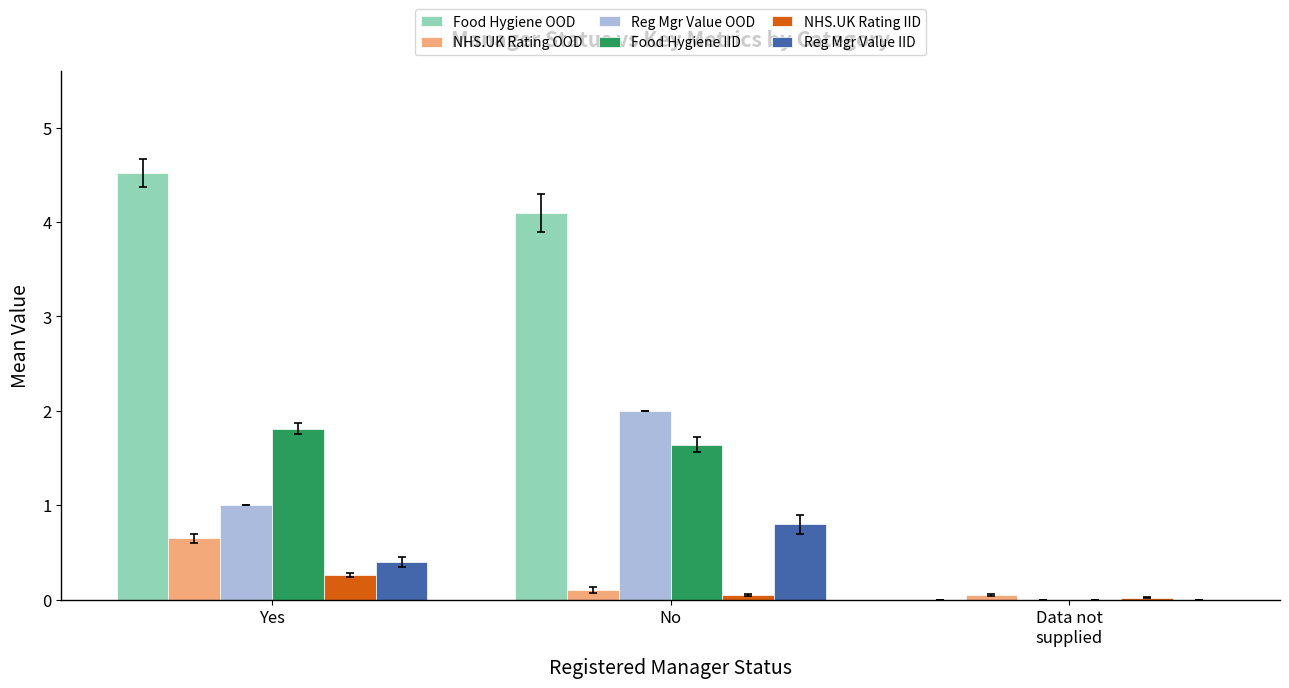

What is the total value across all series at No?

8.7